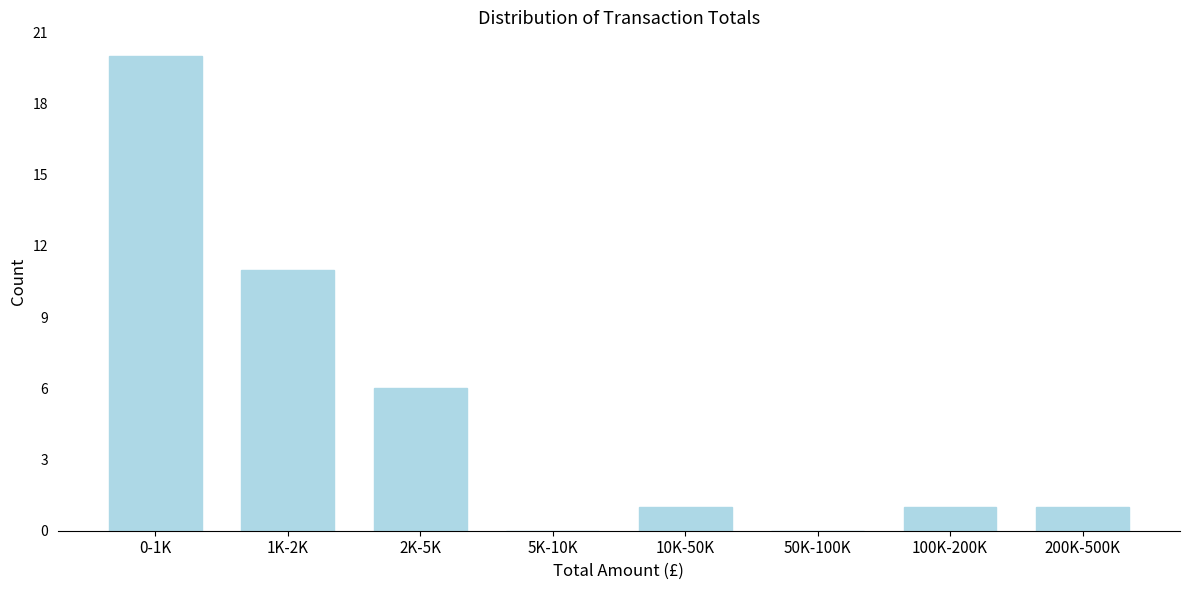

Reading left to right, what are all the values shown in this chart?

0-1K=20	1K-2K=11	2K-5K=6	5K-10K=0	10K-50K=1	50K-100K=0	100K-200K=1	200K-500K=1